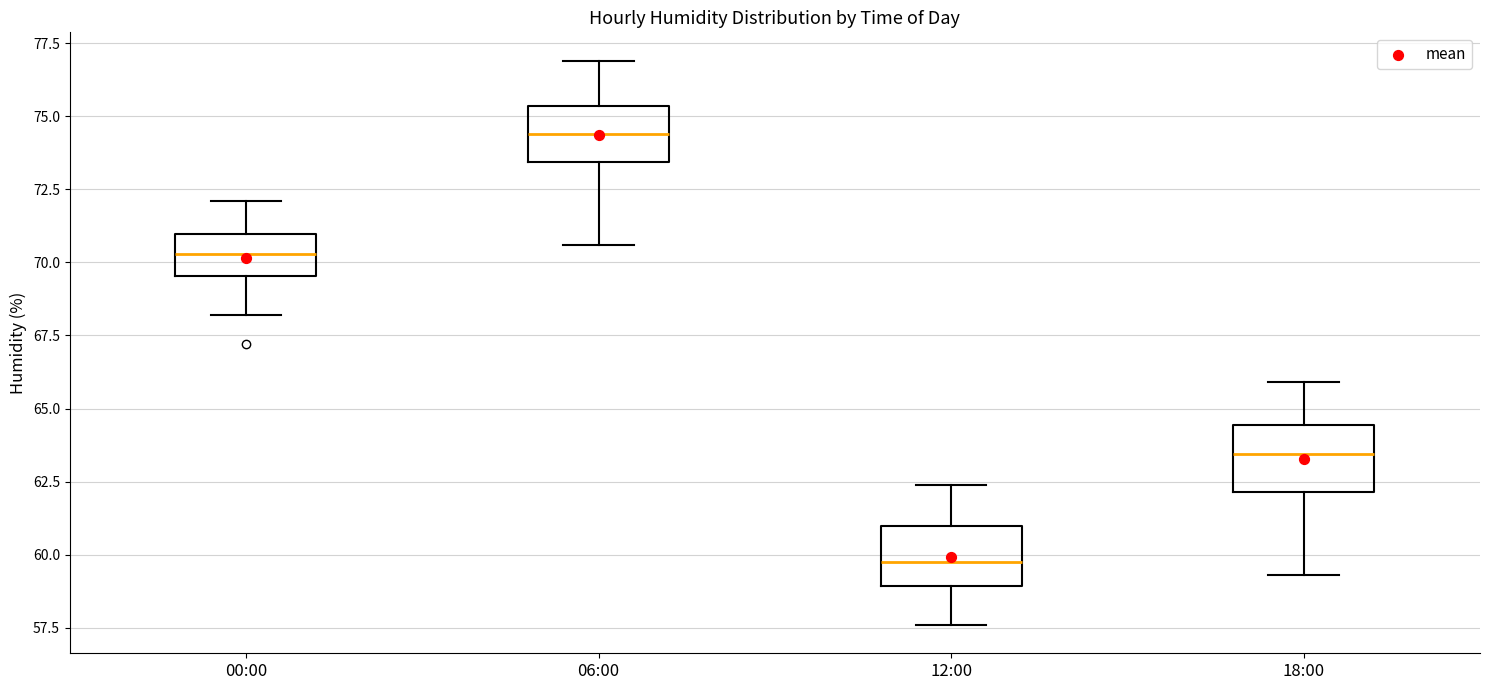

Where is the lower edge of the box for 18:00 on the y-axis? The values are not printed on the chart, so give them approximately, as read against the axis.

62.0